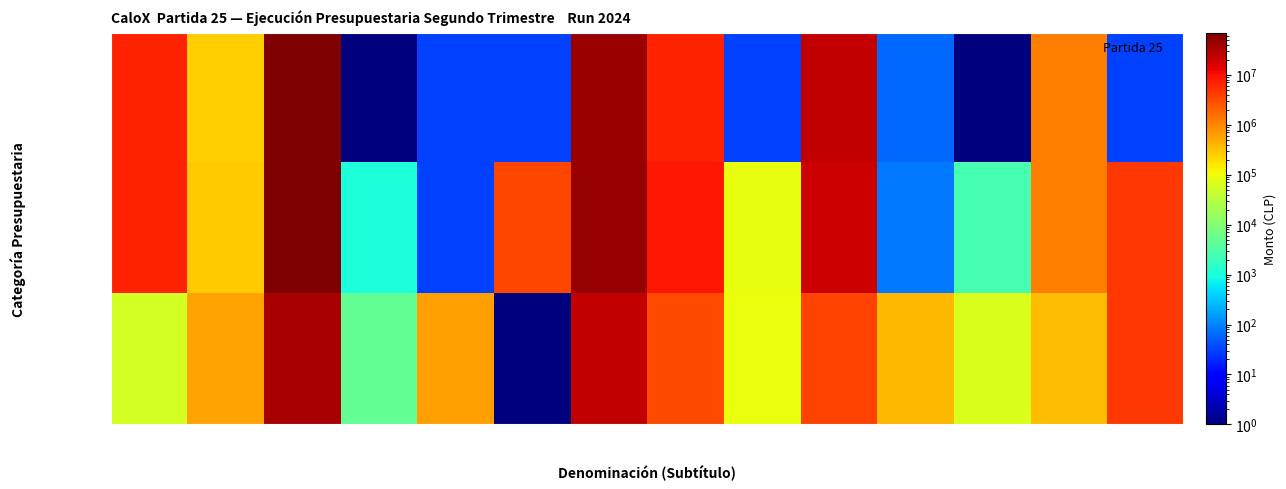

Which has a higher value, SERVICIO
DEUDA or OTROS ING.
CORR.?

OTROS ING.
CORR.